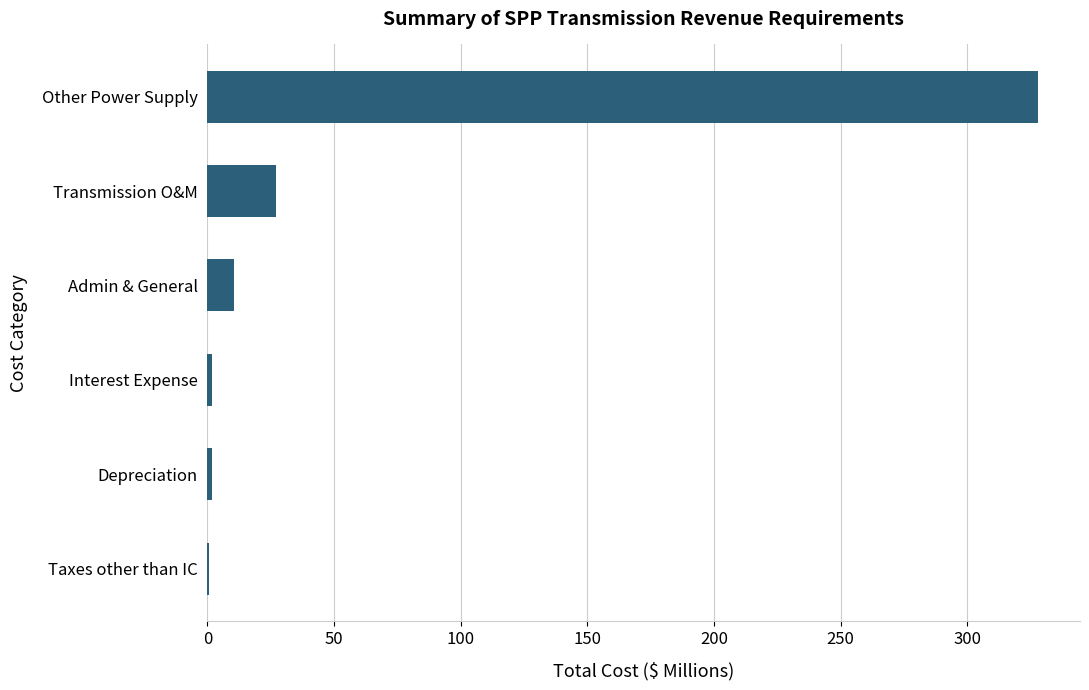

Which category has the highest value across all series?

Other Power Supply